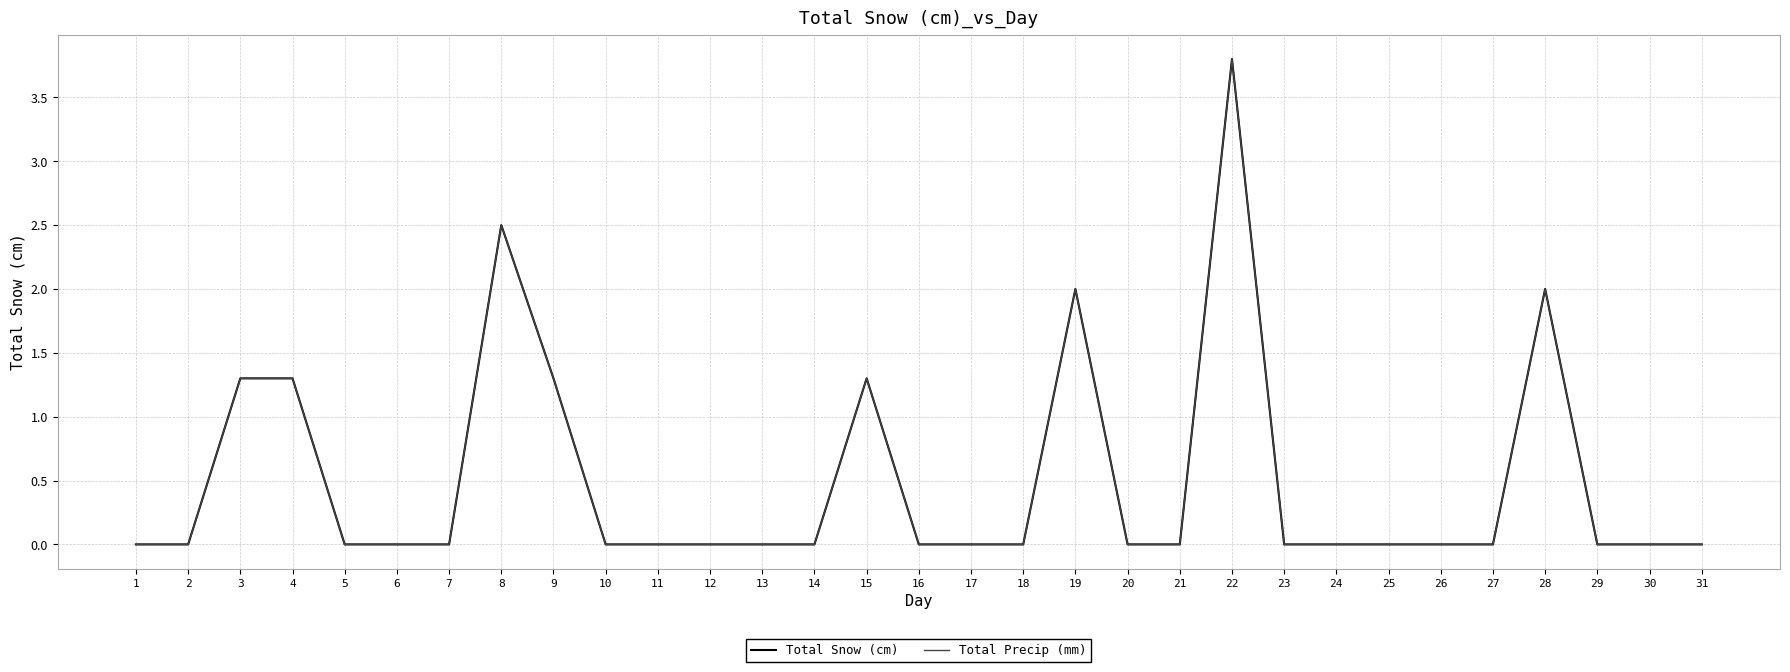

Is this an area chart (filled region under the line)?

No